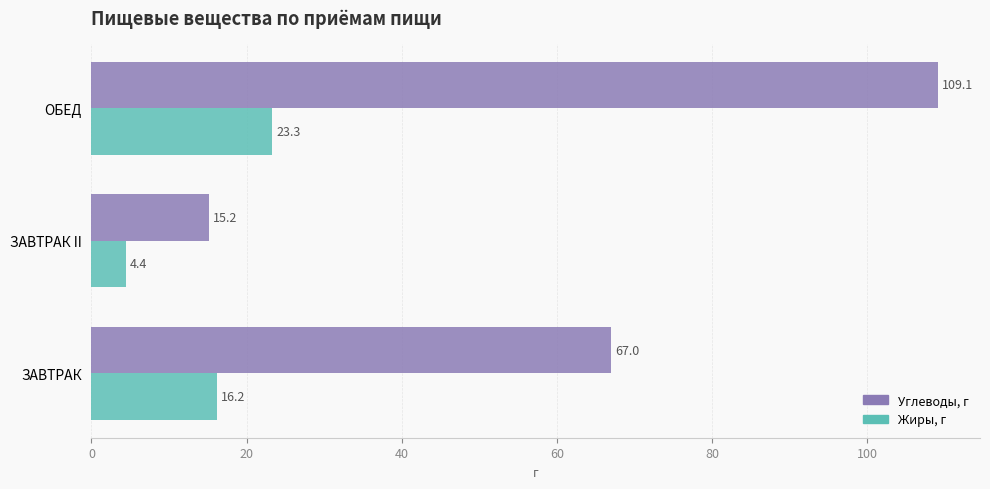

What is the maximum value for Жиры, г?

23.3